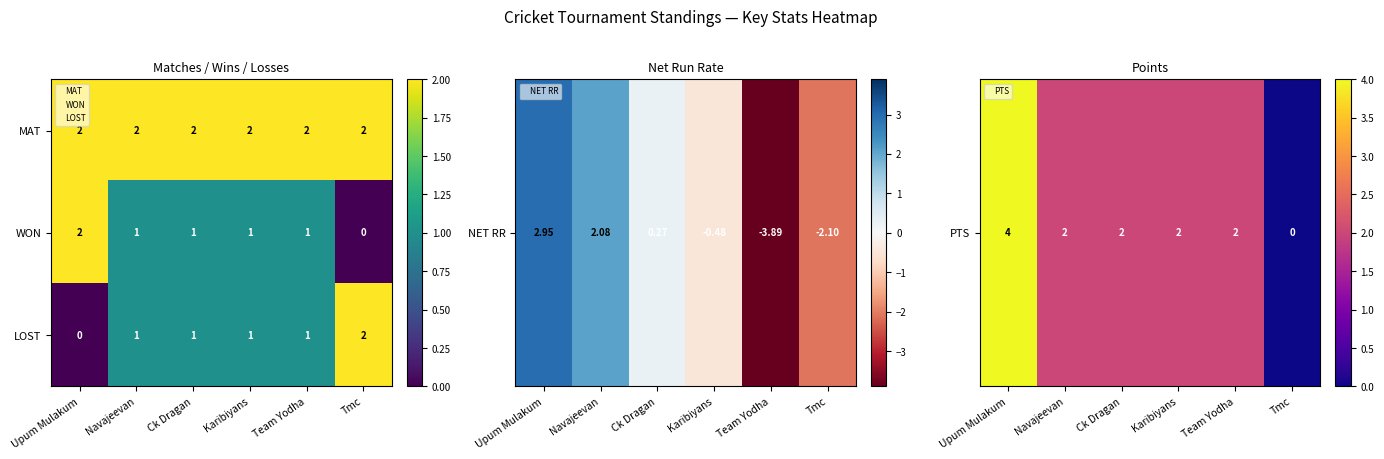

Count the number of data series in this chart.

3